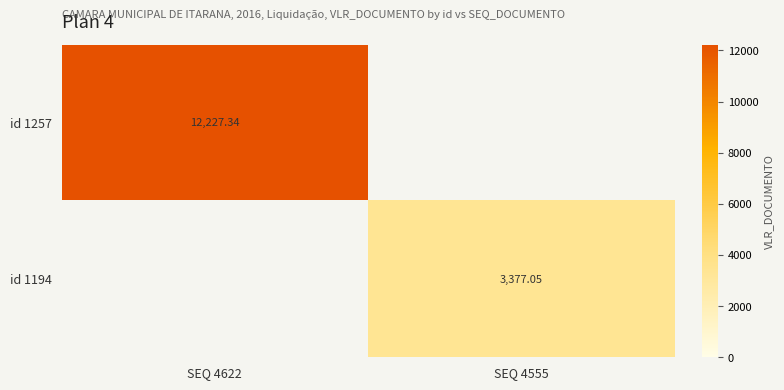

Which category has the highest value across all series?

SEQ 4622